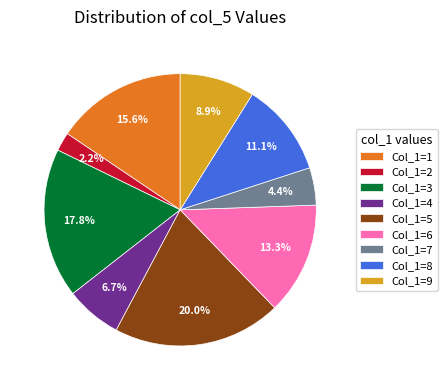

Which slice is the largest?

Col_1=5